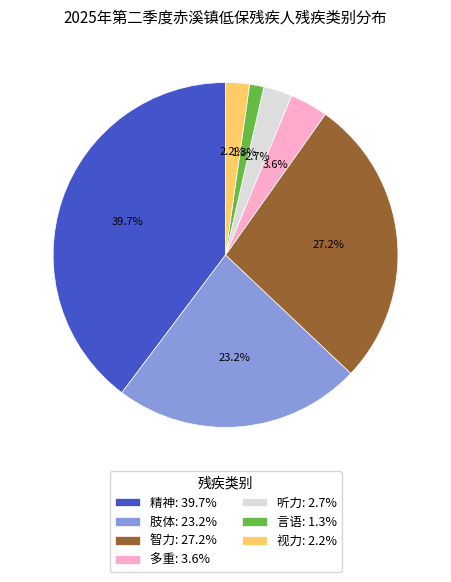

Count the number of slices in the pie.

7